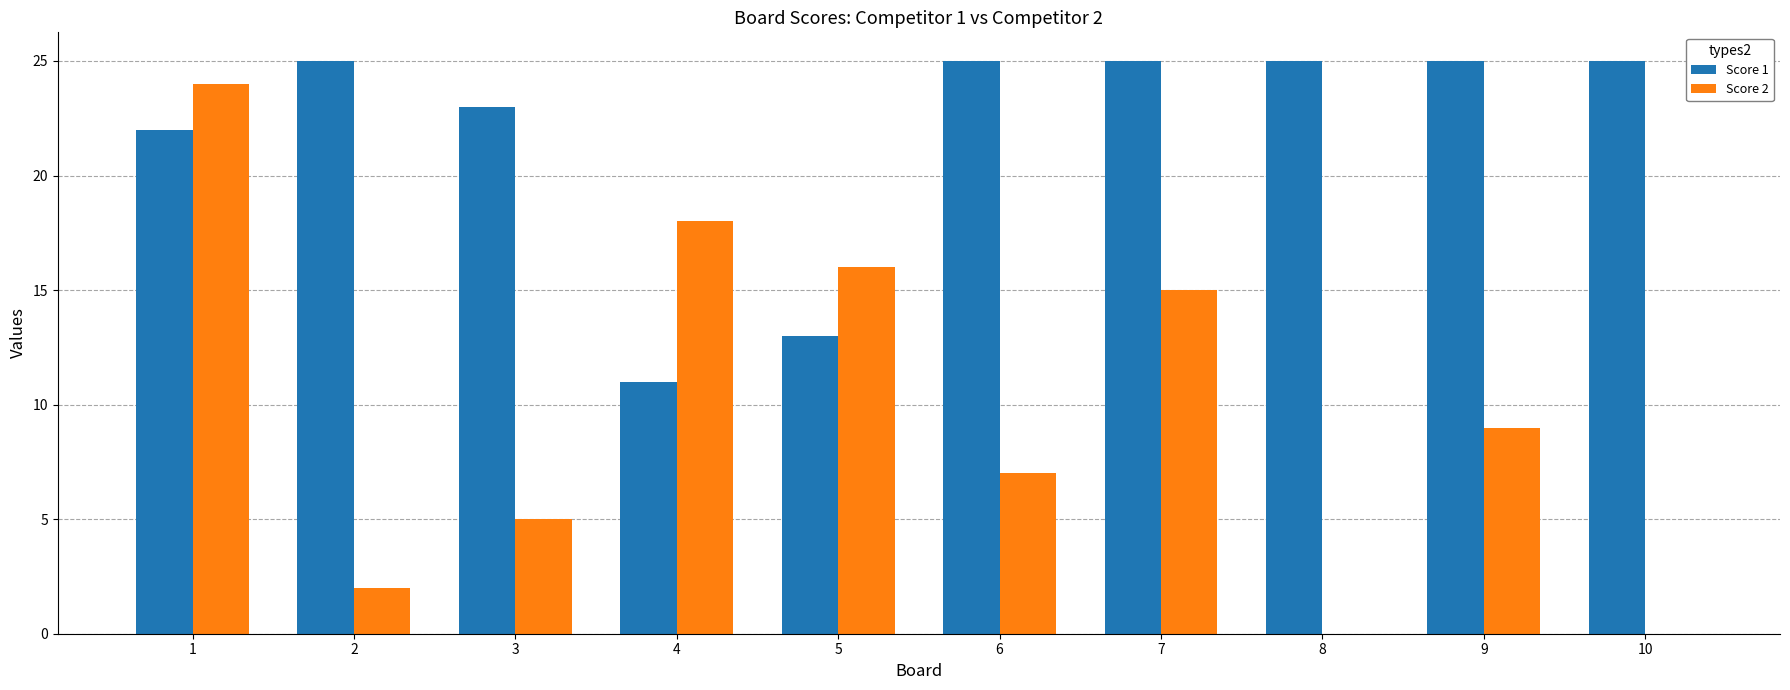

At which category is the sum across all series the highest?

1